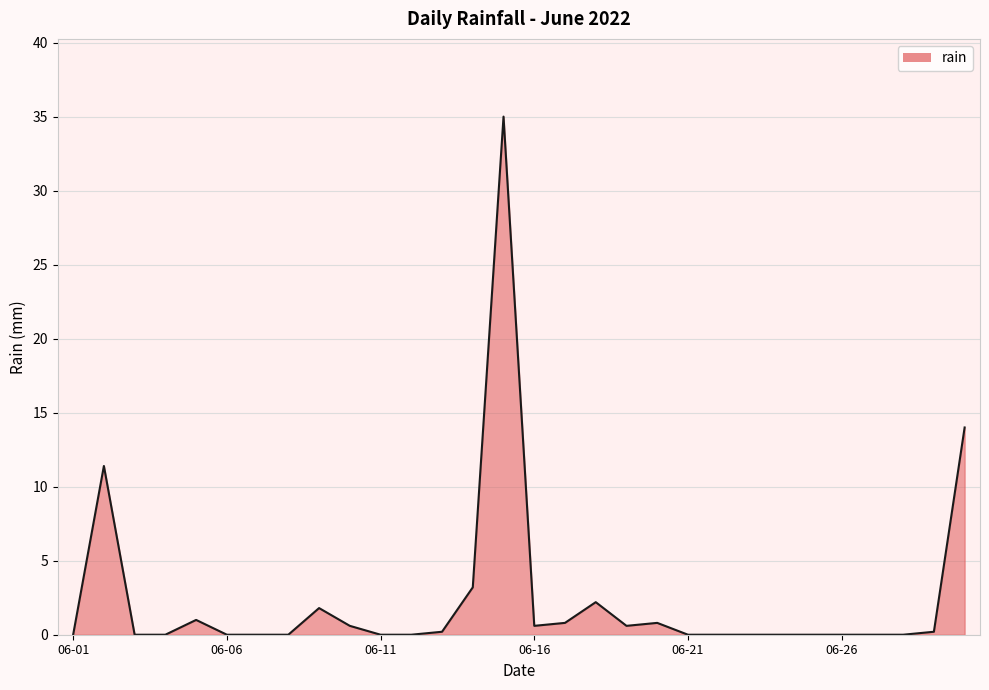

What is the greatest value displayed?

35.0